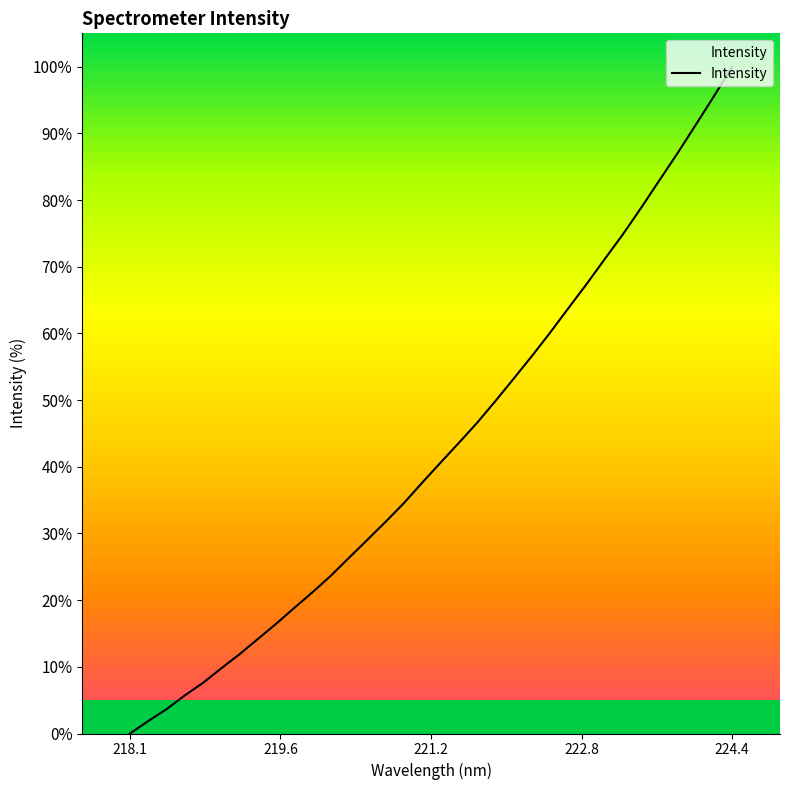

What is the difference between the maximum and second lowest values?

98.1